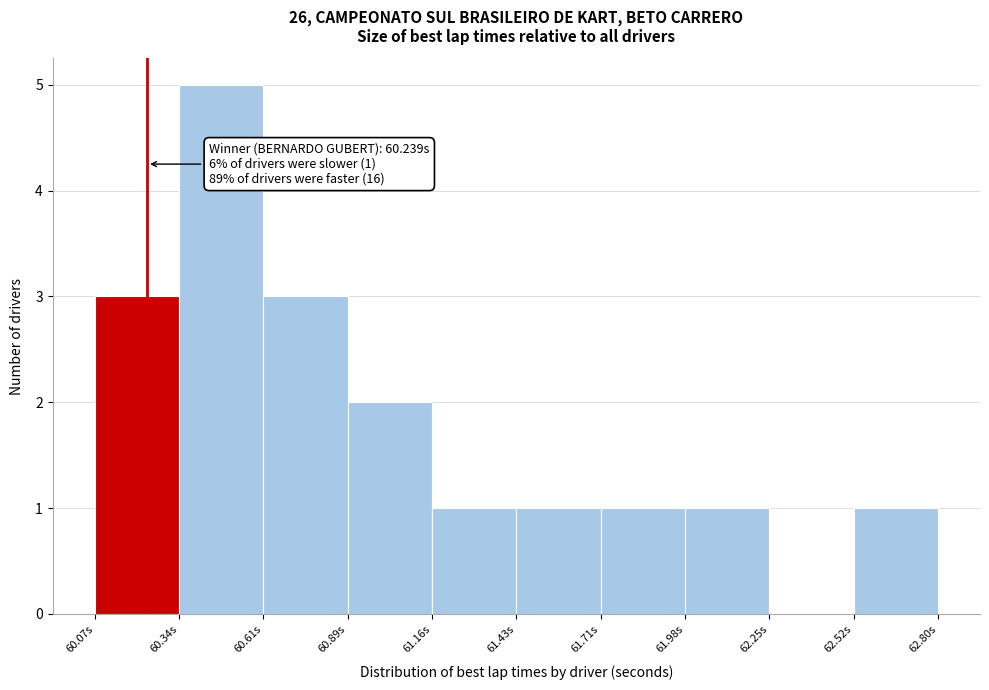

Over which range of the x-axis is the bar tallest?

60.35 to 60.60